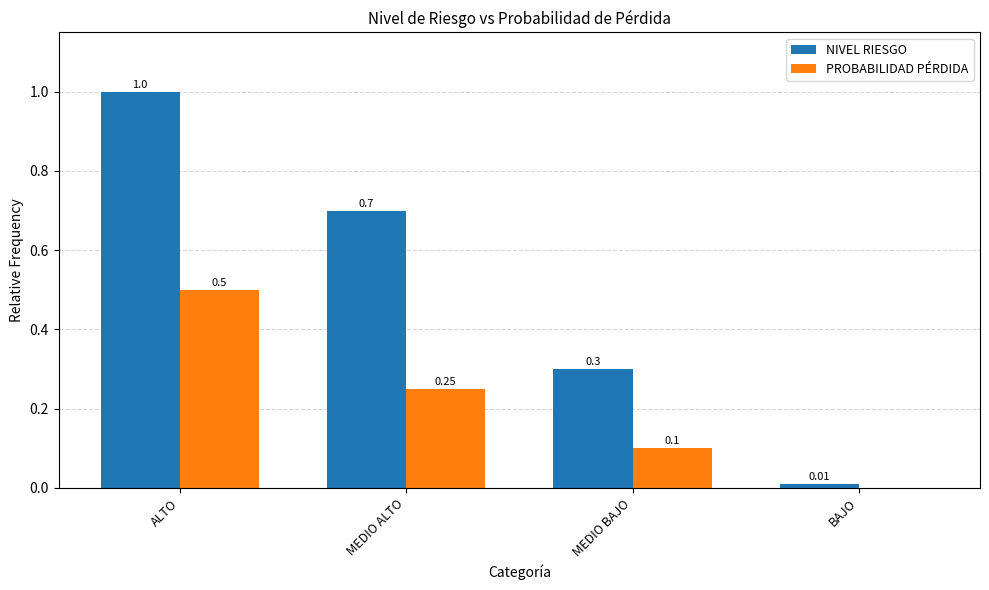

Between MEDIO ALTO and BAJO, which series saw the biggest shift?

NIVEL RIESGO